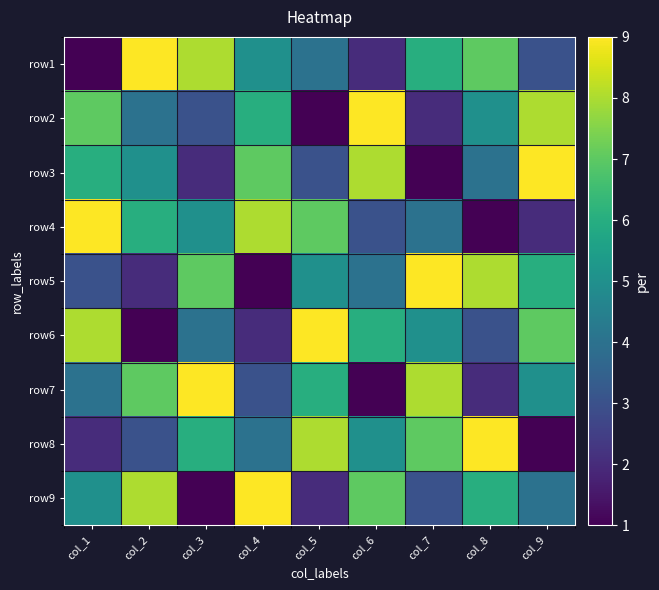

At which category does the chart reach its minimum across all series?

col_1